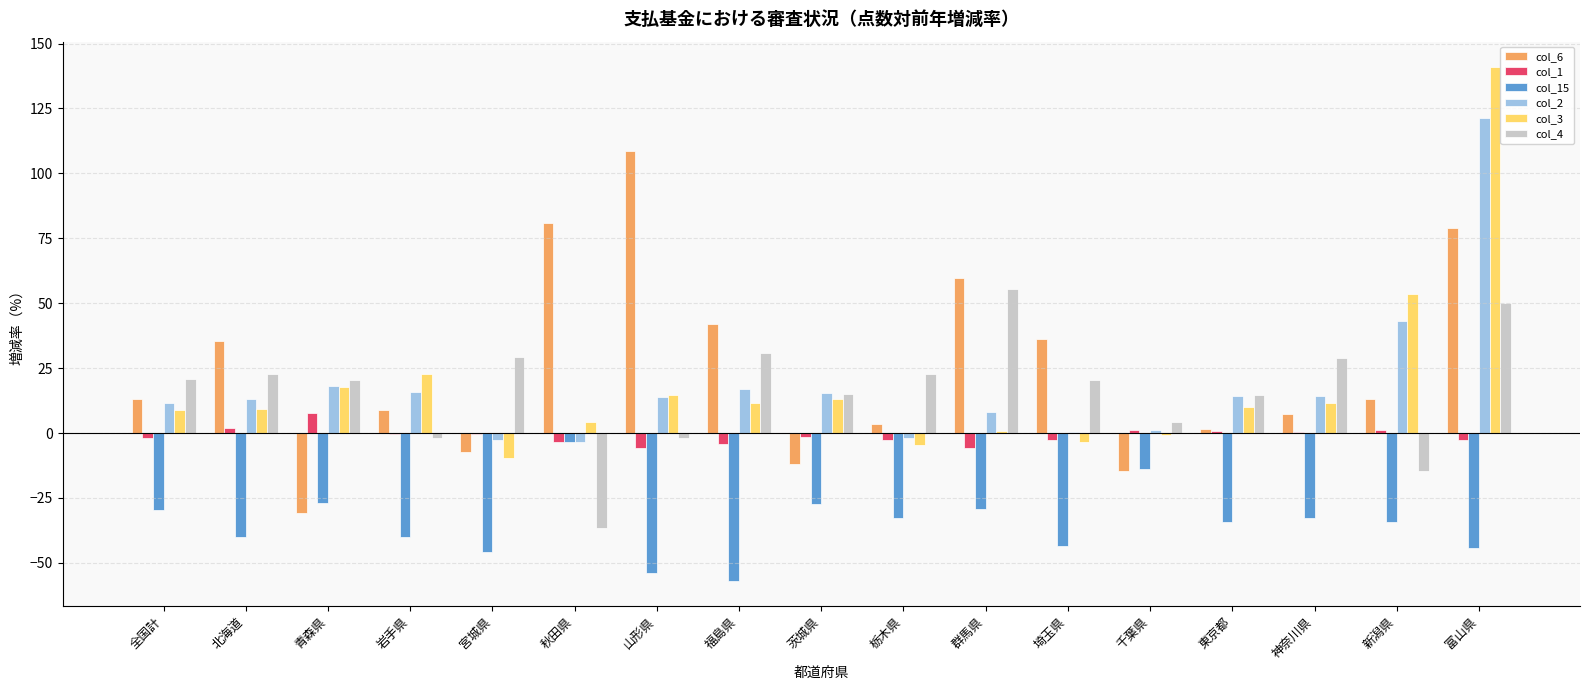

At which category does the chart reach its peak across all series?

富山県